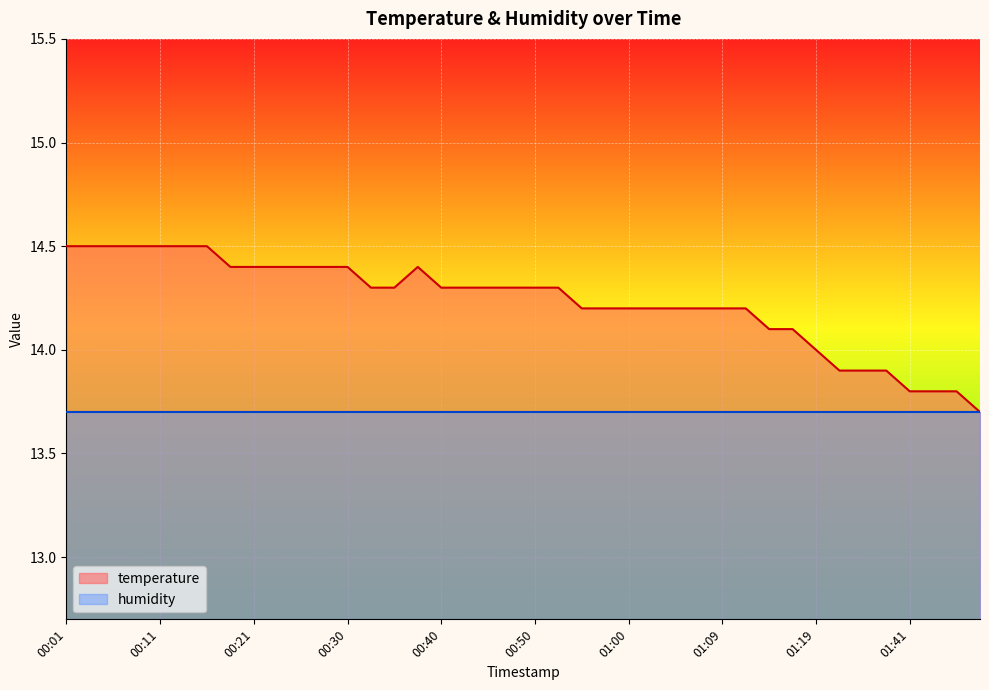

The value at 01:02 is 9.1. True or false?

False